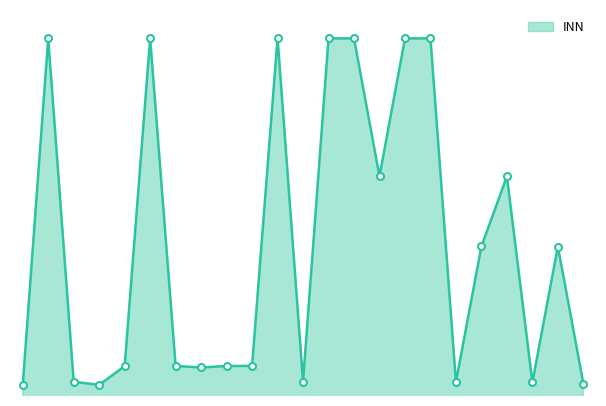

What is the ratio of the value at 20 to the value at 4?

2.0